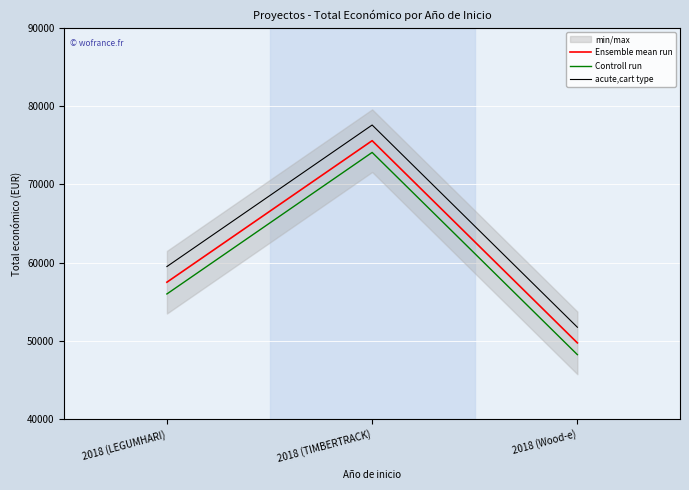

What is the average value of the Controll run series?

59442